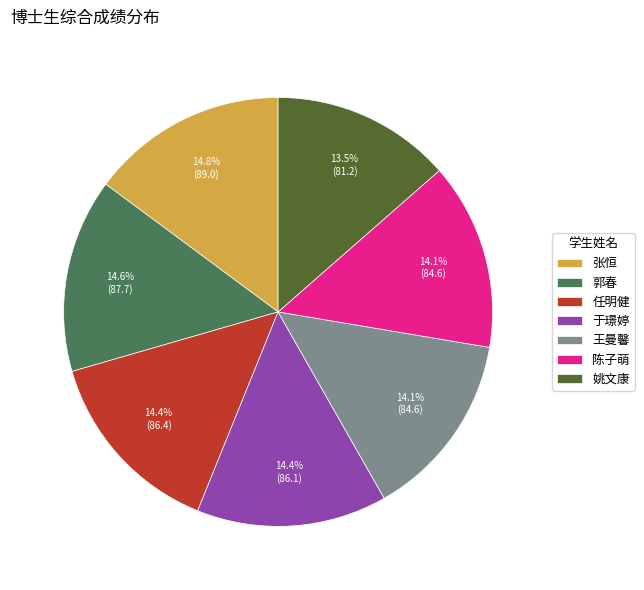

What percentage is NOT represented by 陈子萌?

85.9%